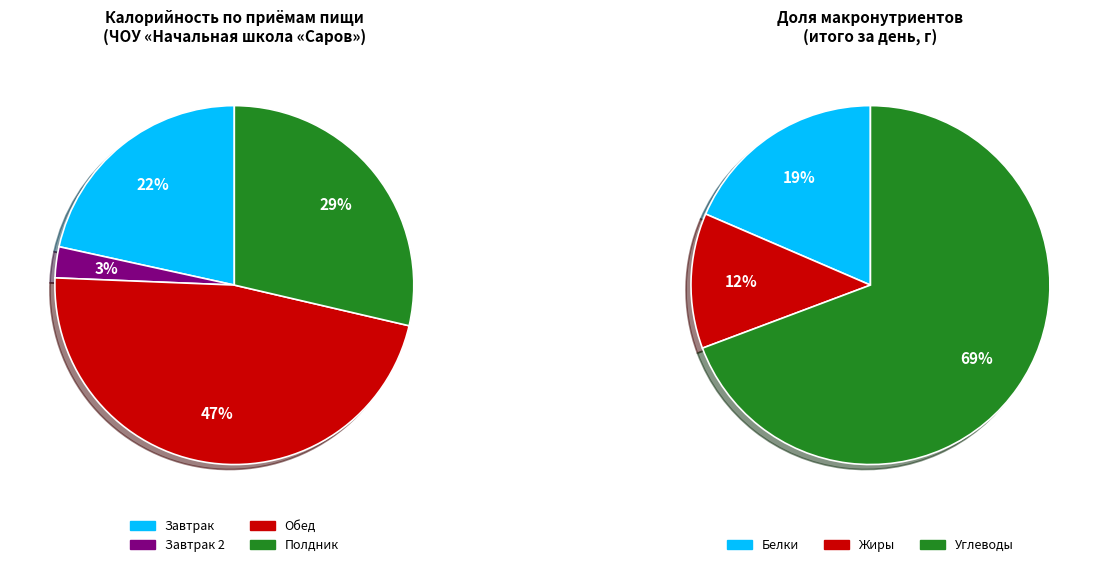

Is it true that Хлеб пшеничный is 1% of the pie?

False